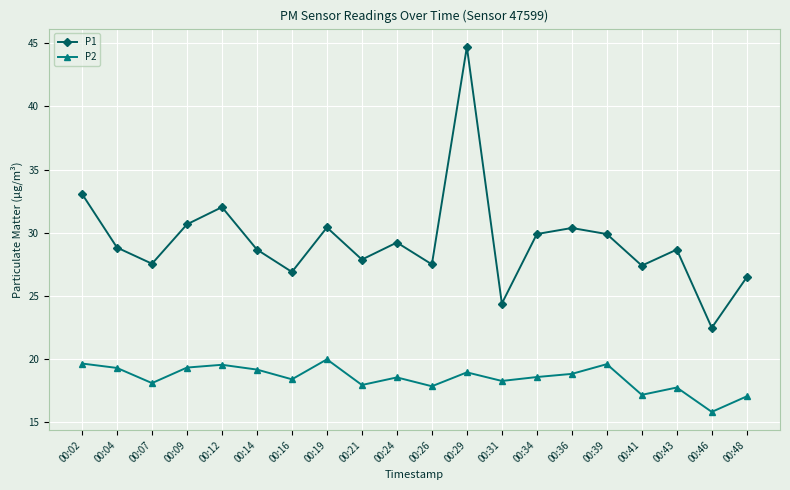

True or false: P1 has more than 2 points higher than both neighbors.

True